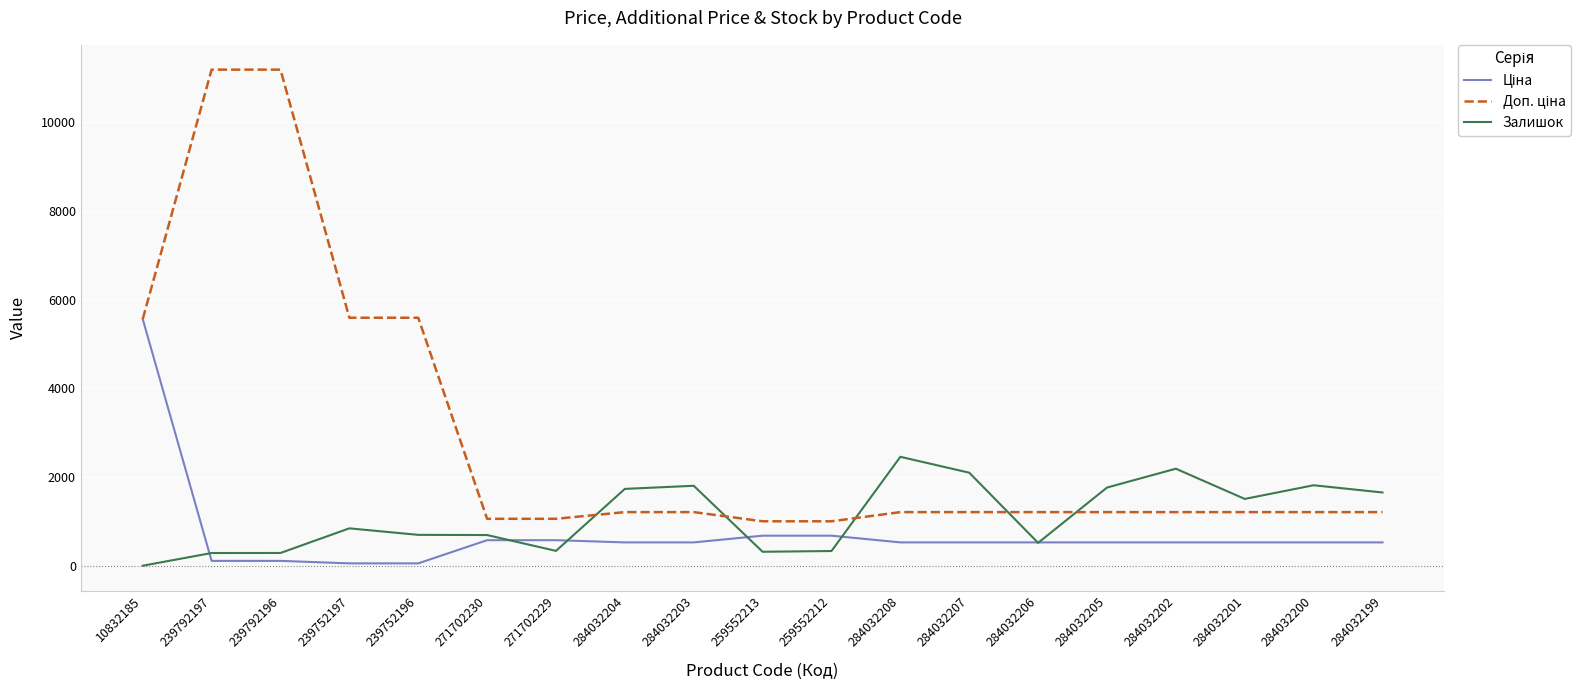

What is the sum of all Залишок values?

21349.0